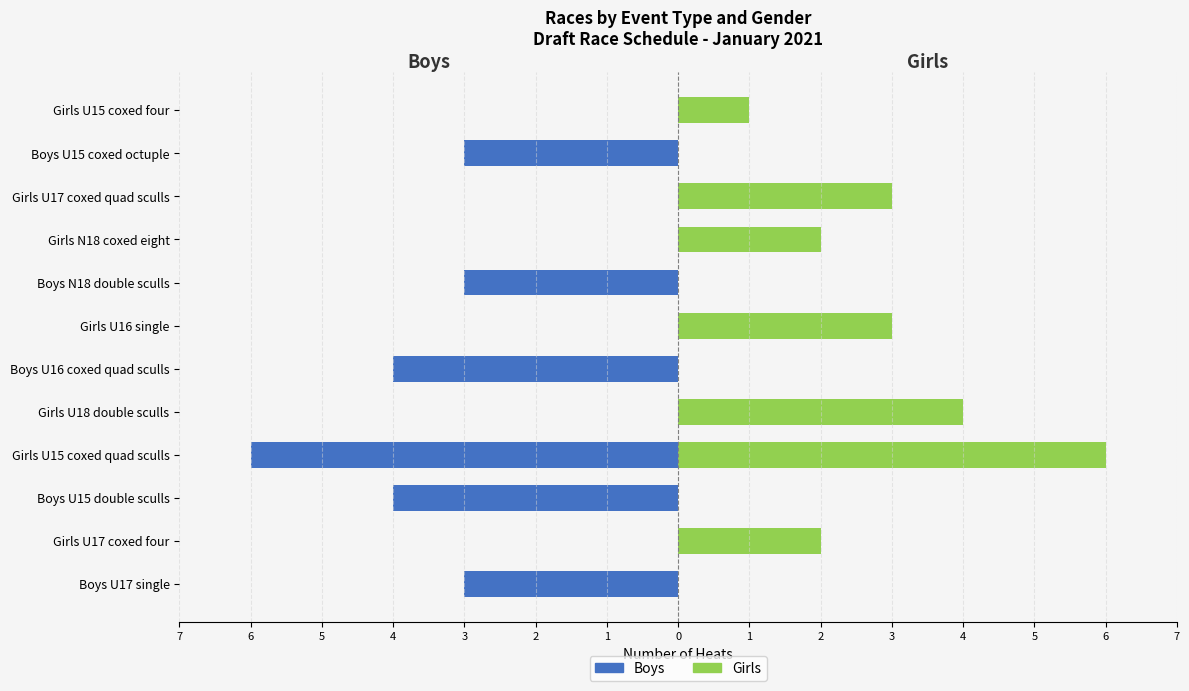

What are all the series names shown in the legend?

Boys, Girls